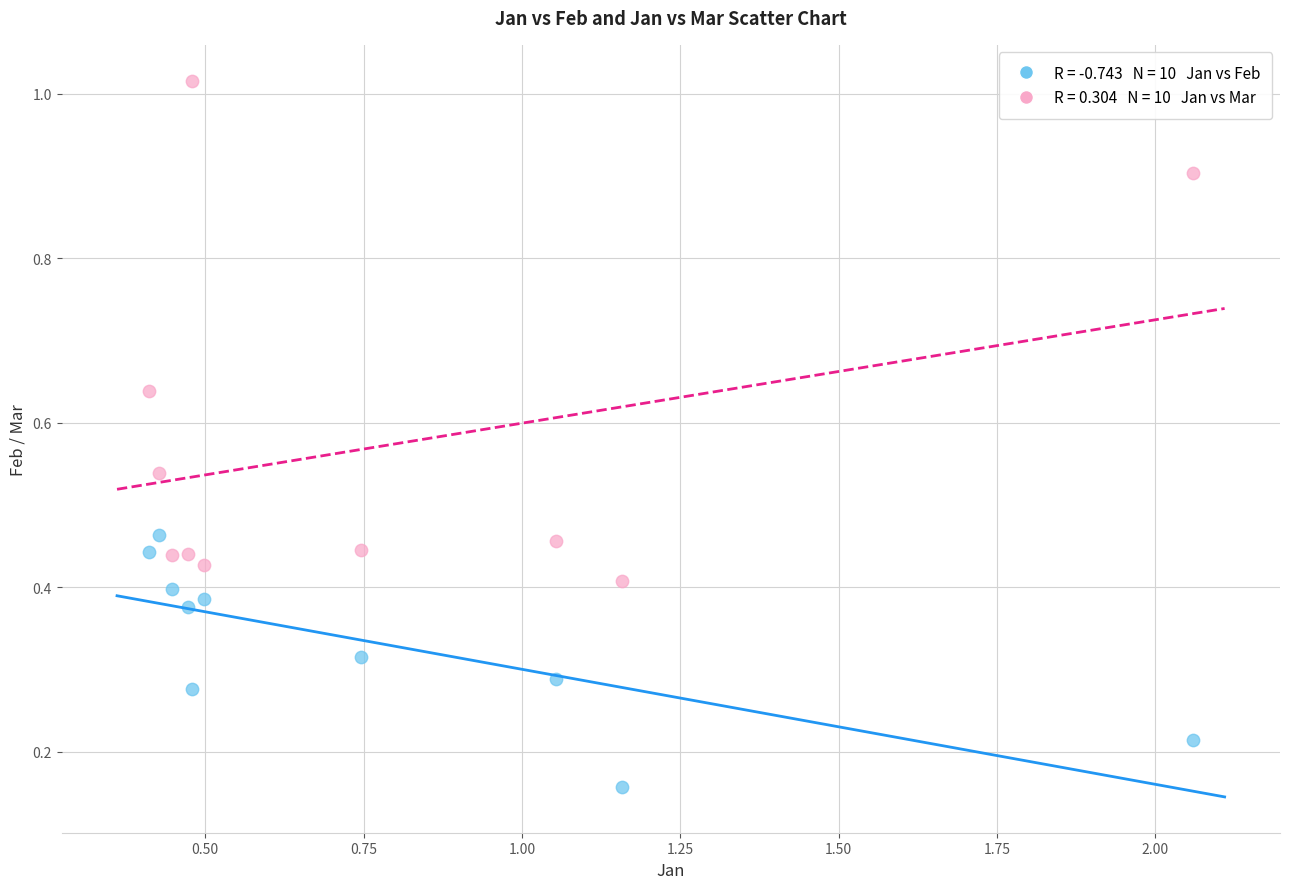

Across all data points, what is the range of X values (max minus min)?

1.6